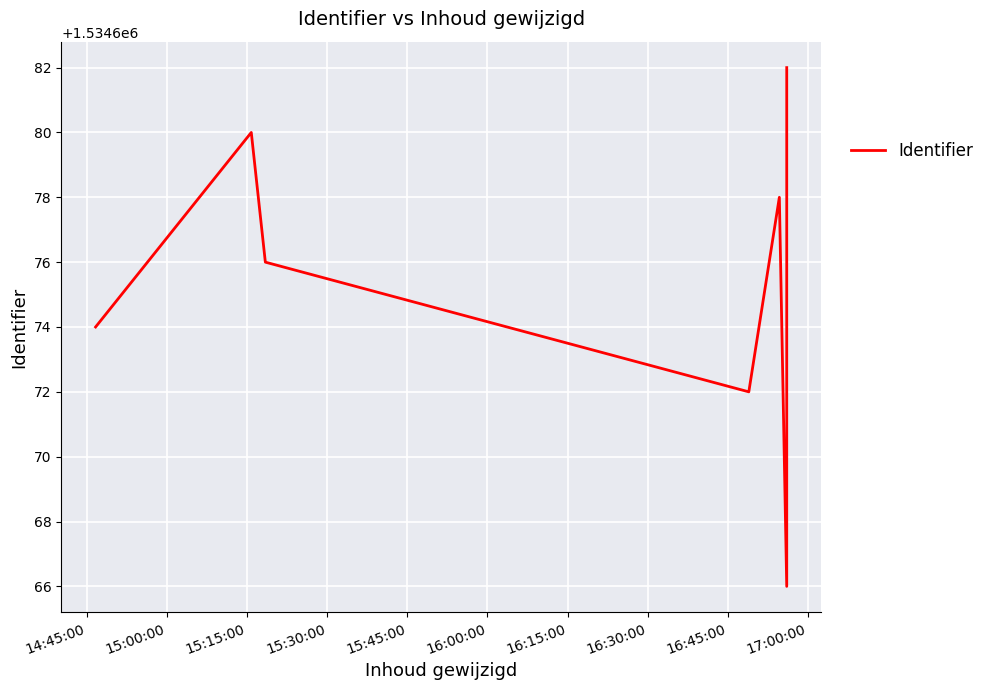

What is the average value?

1534675